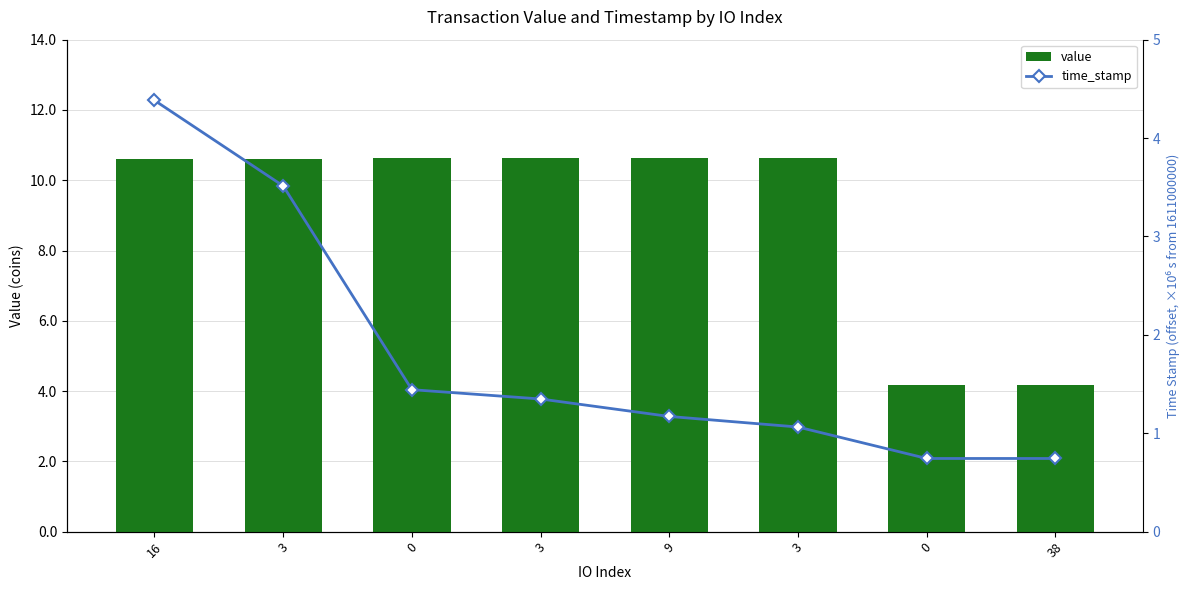

How many data points does each series have?

8